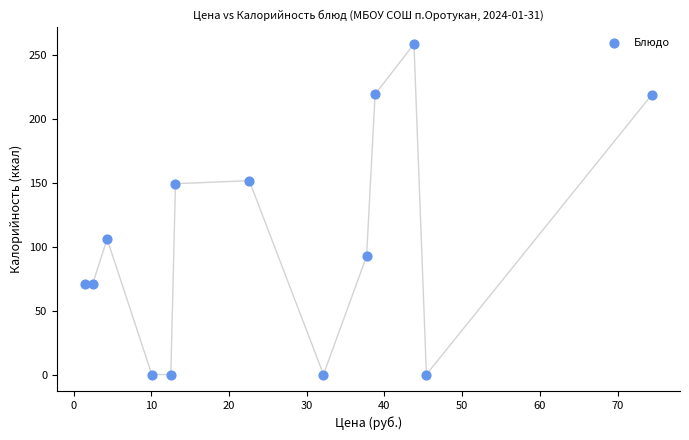

What is the range of Y values (max minus min)?

258.5